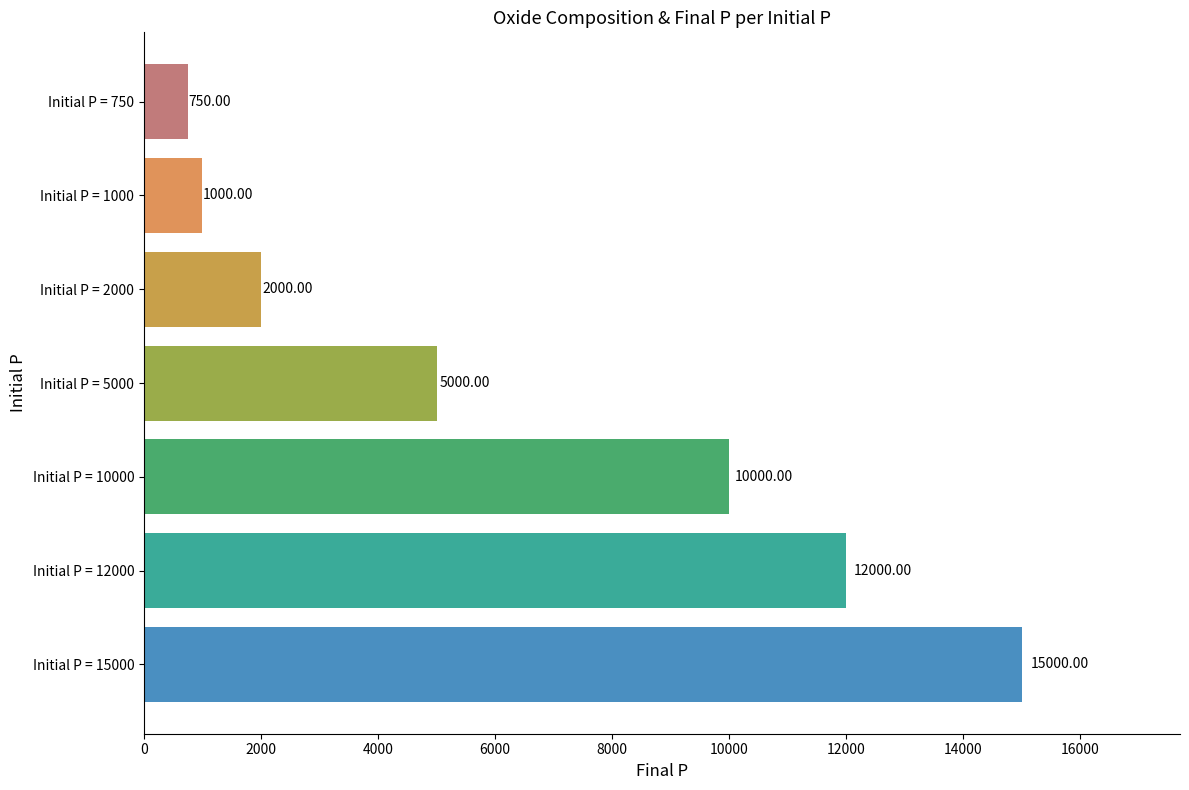

What is the change in value from Initial P = 750 to Initial P = 2000?

+1250